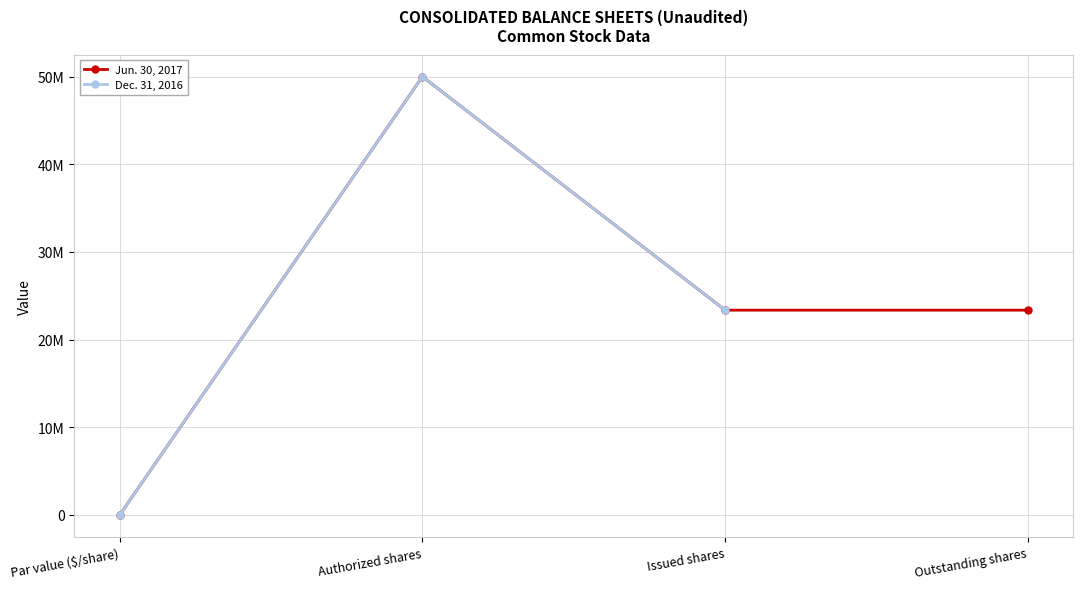

Which label corresponds to the largest value in the chart?

Authorized shares